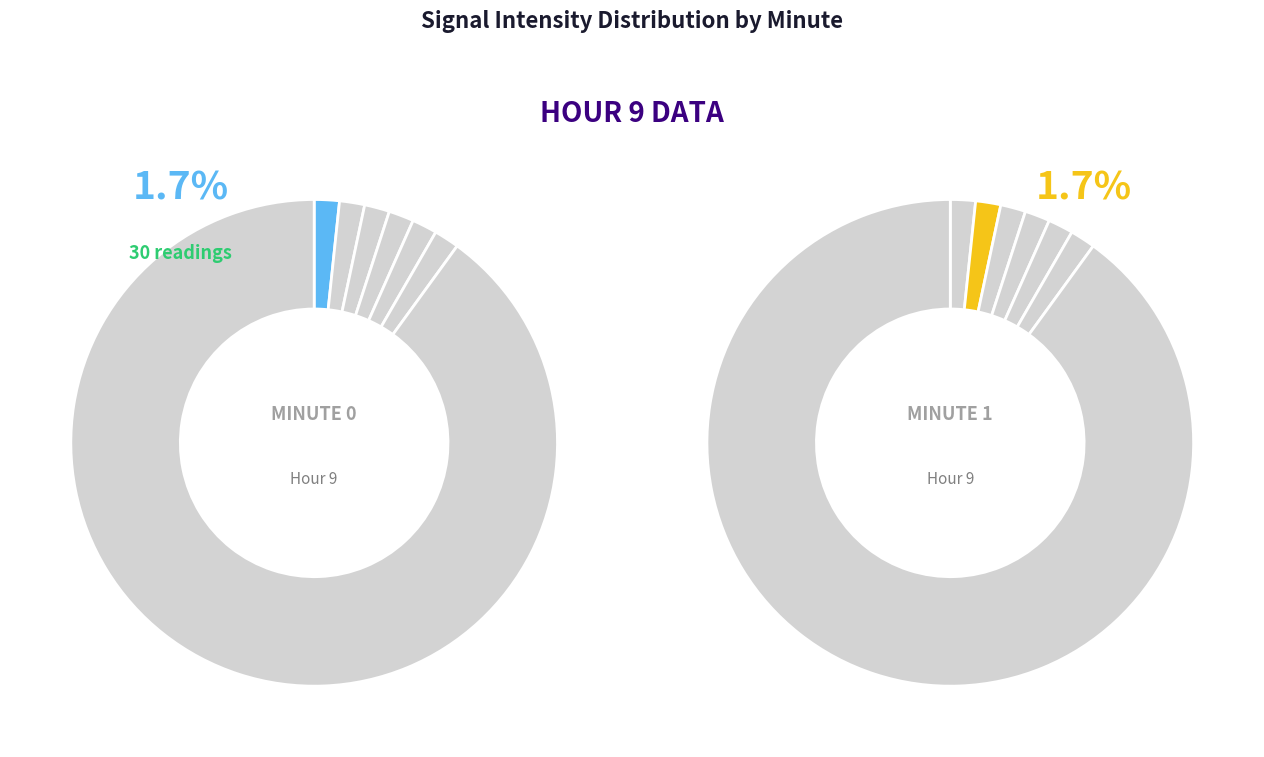

Which slice is the smallest?

Minute 0